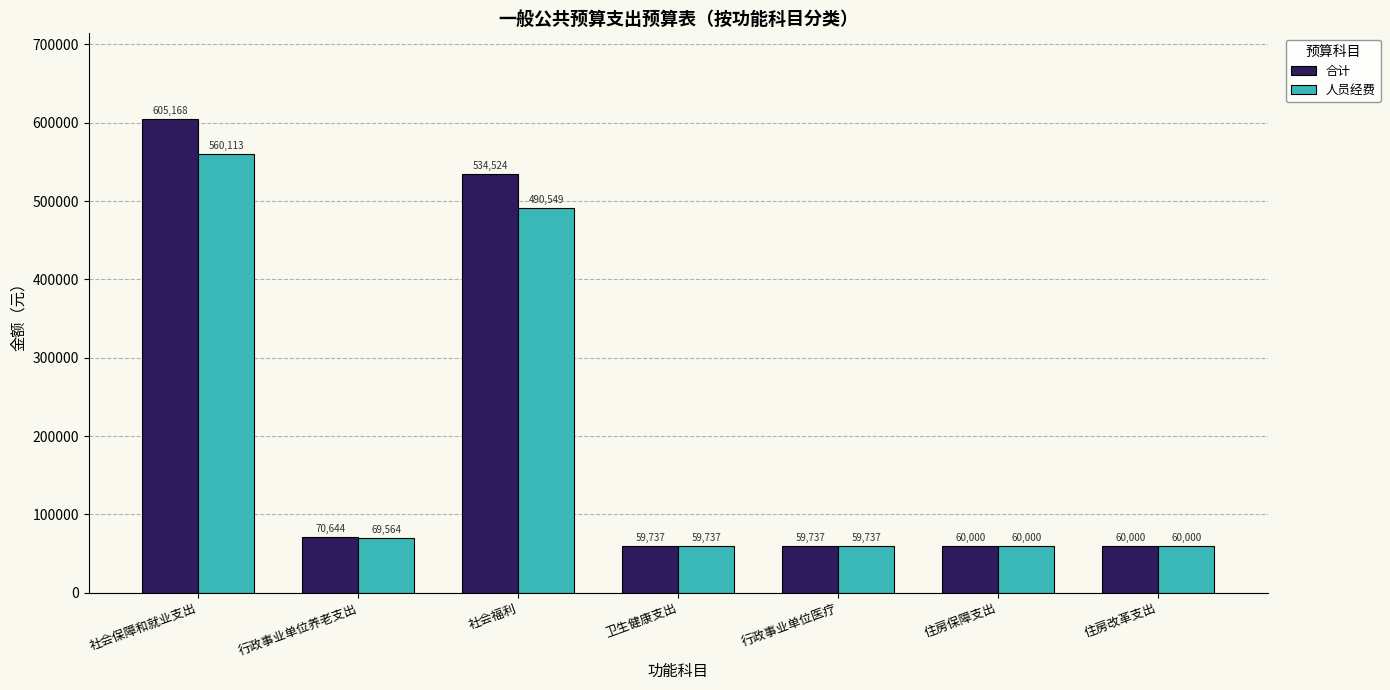

At how many categories does at least one series exceed 220405?

2